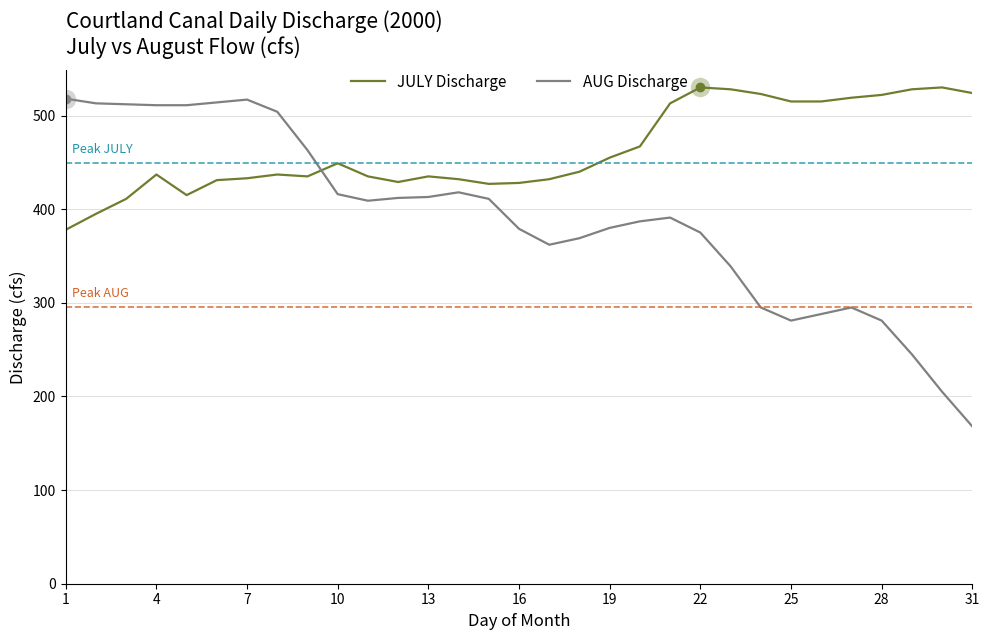

Which series has the largest total across all categories?

JULY Discharge